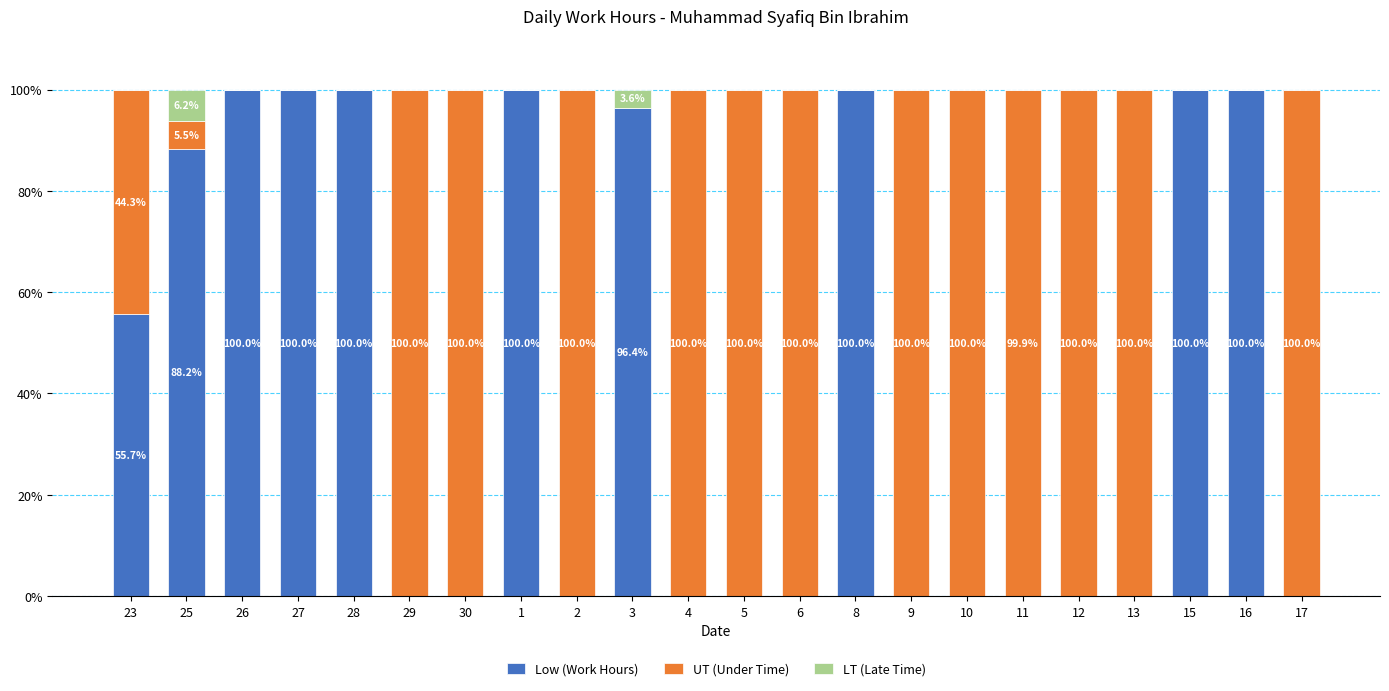

What is the maximum value for Low (Work Hours)?

100.0